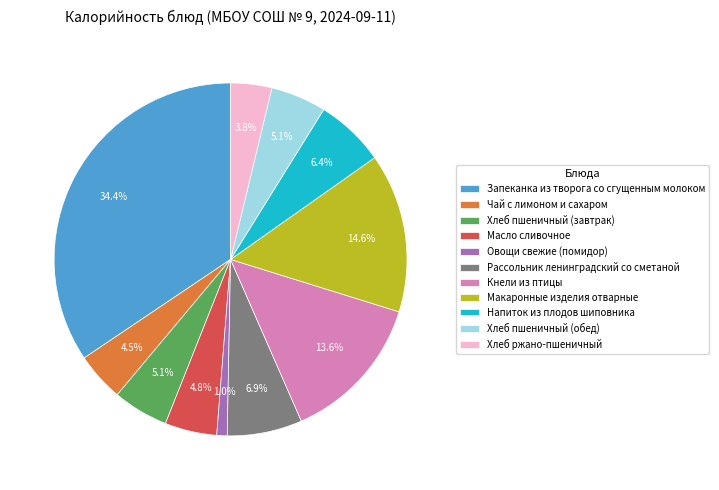

True or false: Макаронные изделия отварные accounts for 2% of the total.

False